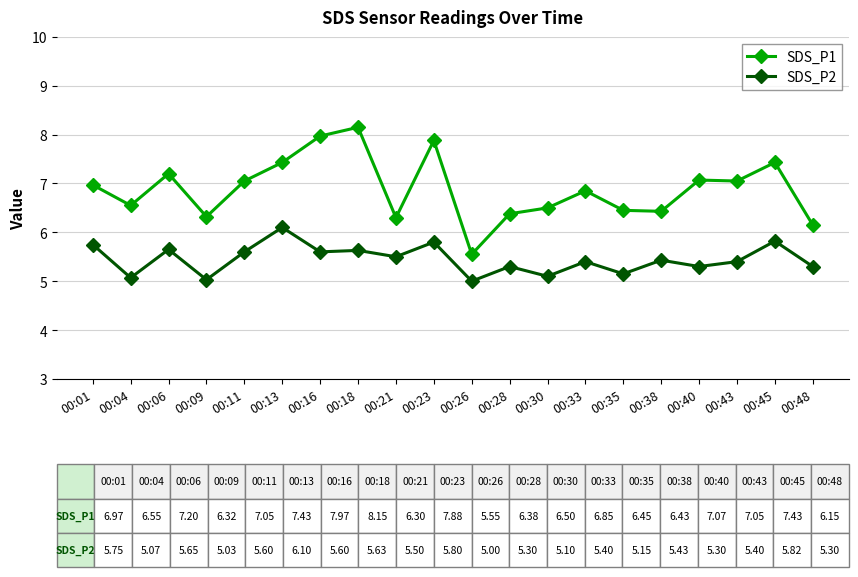

True or false: SDS_P1 and SDS_P2 cross at least once.

False